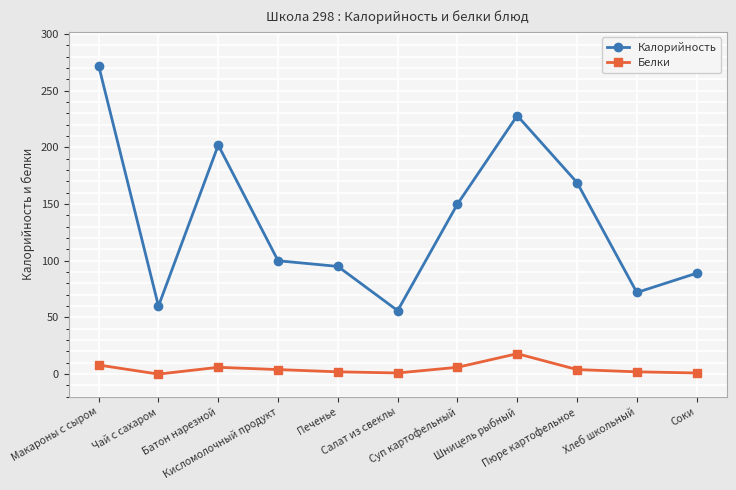

Rank the series by their average value, from highest to lowest.

Калорийность, Белки